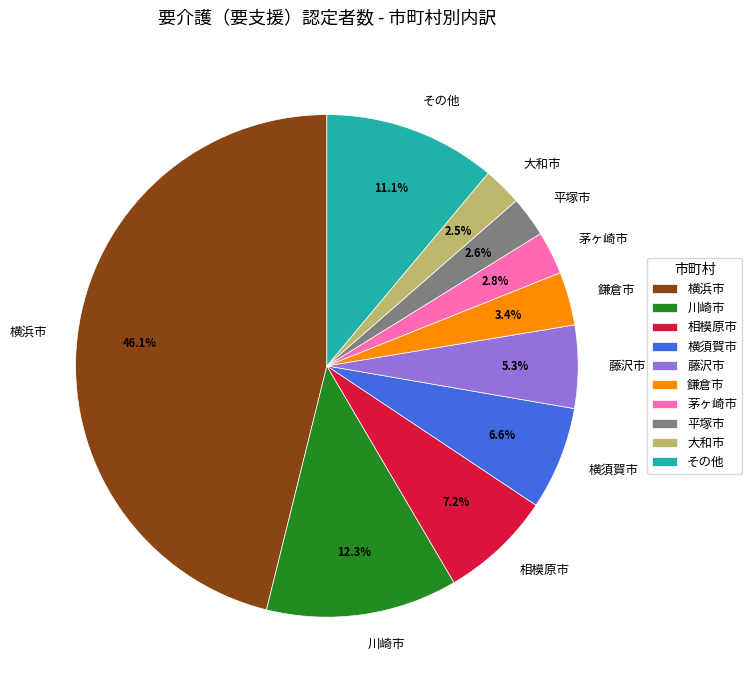

Between 川崎市 and 藤沢市, which is larger?

川崎市